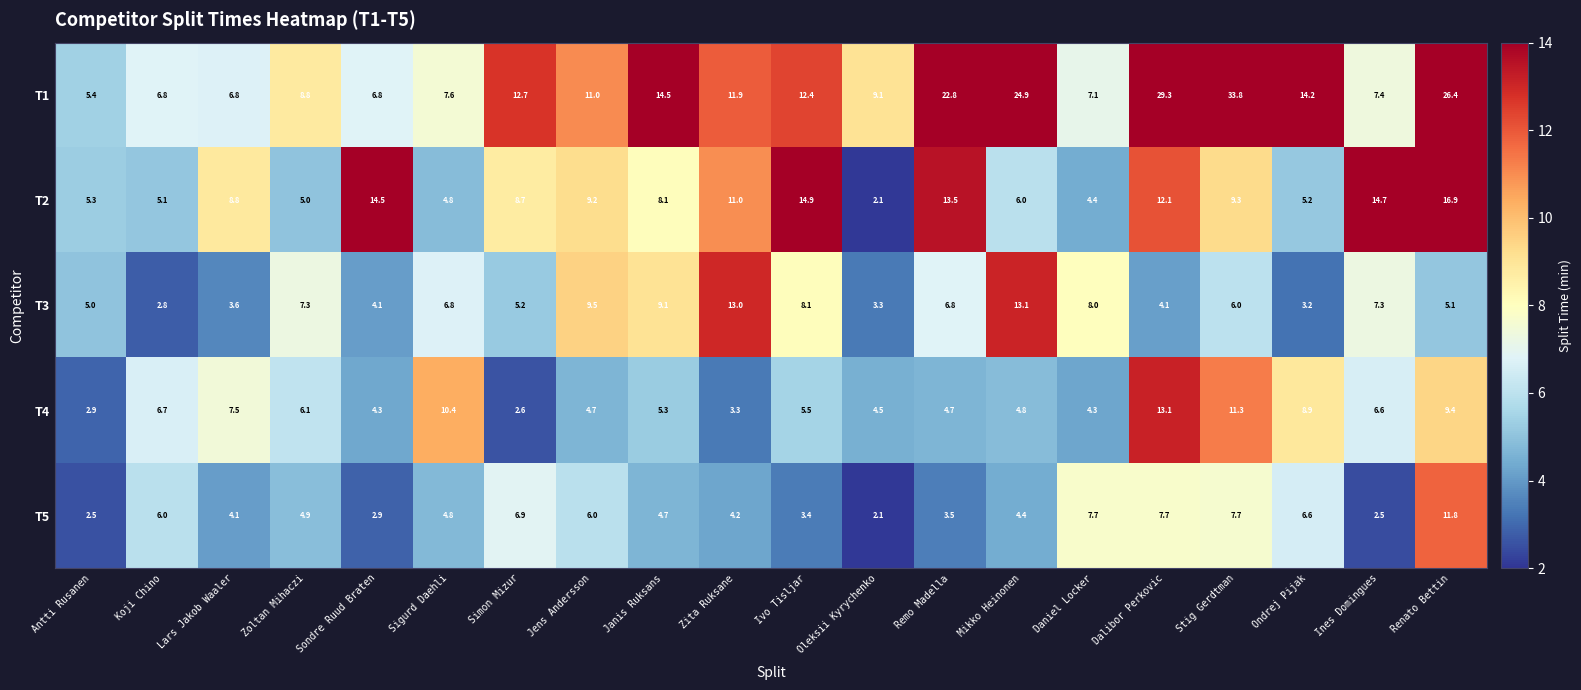

At which category is the sum across all series the highest?

Renato Bettin